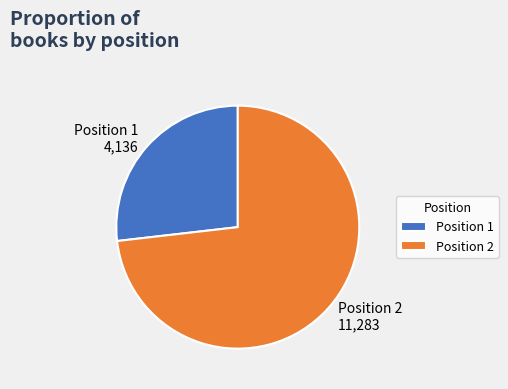

What is the ratio of the value at Position 2 11,283 to the value at Position 1 4,136?

2.7